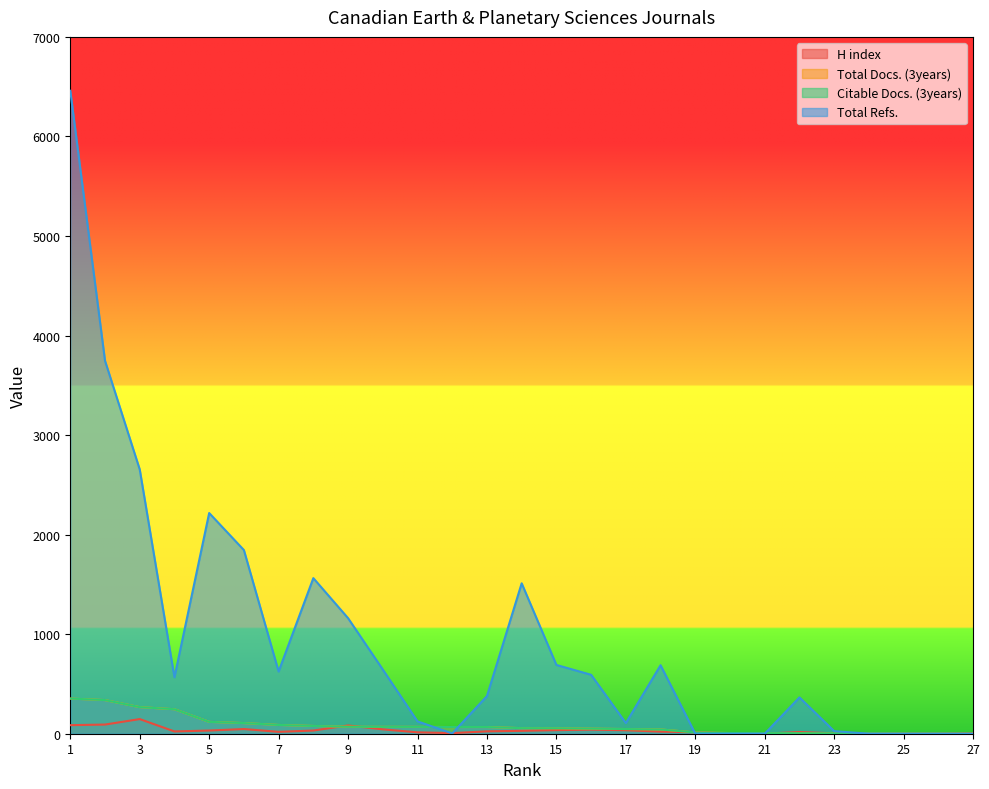

At which label does Total Docs. (3years) first exceed 56?

1